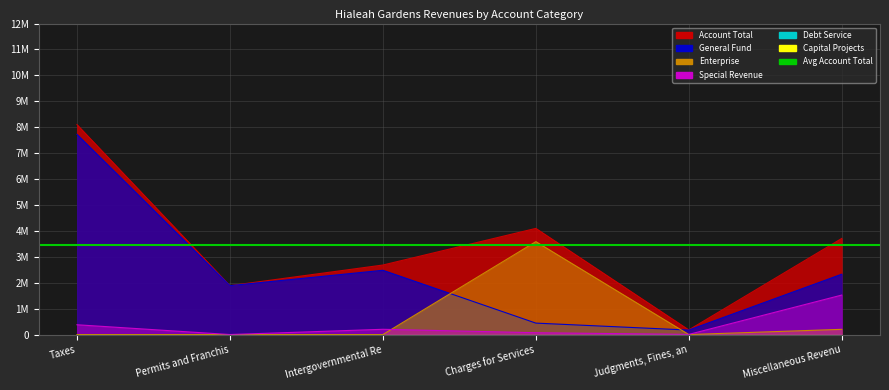

Count the number of categories in the chart.

6